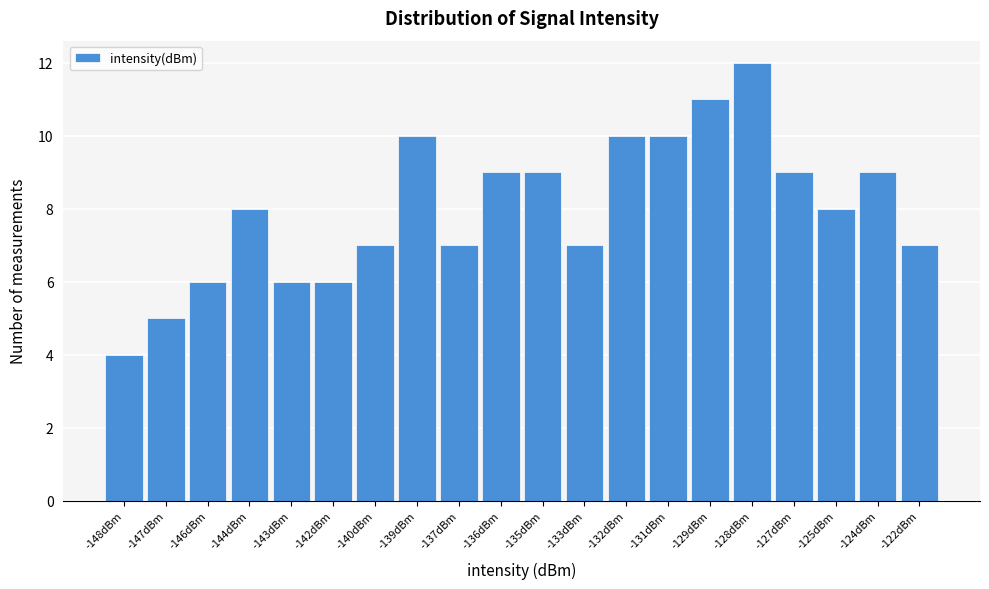

Reading left to right, extract all data points from this chart.

-148dBm=4	-147dBm=5	-146dBm=6	-144dBm=8	-143dBm=6	-142dBm=6	-140dBm=7	-139dBm=10	-137dBm=7	-136dBm=9	-135dBm=9	-133dBm=7	-132dBm=10	-131dBm=10	-129dBm=11	-128dBm=12	-127dBm=9	-125dBm=8	-124dBm=9	-122dBm=7